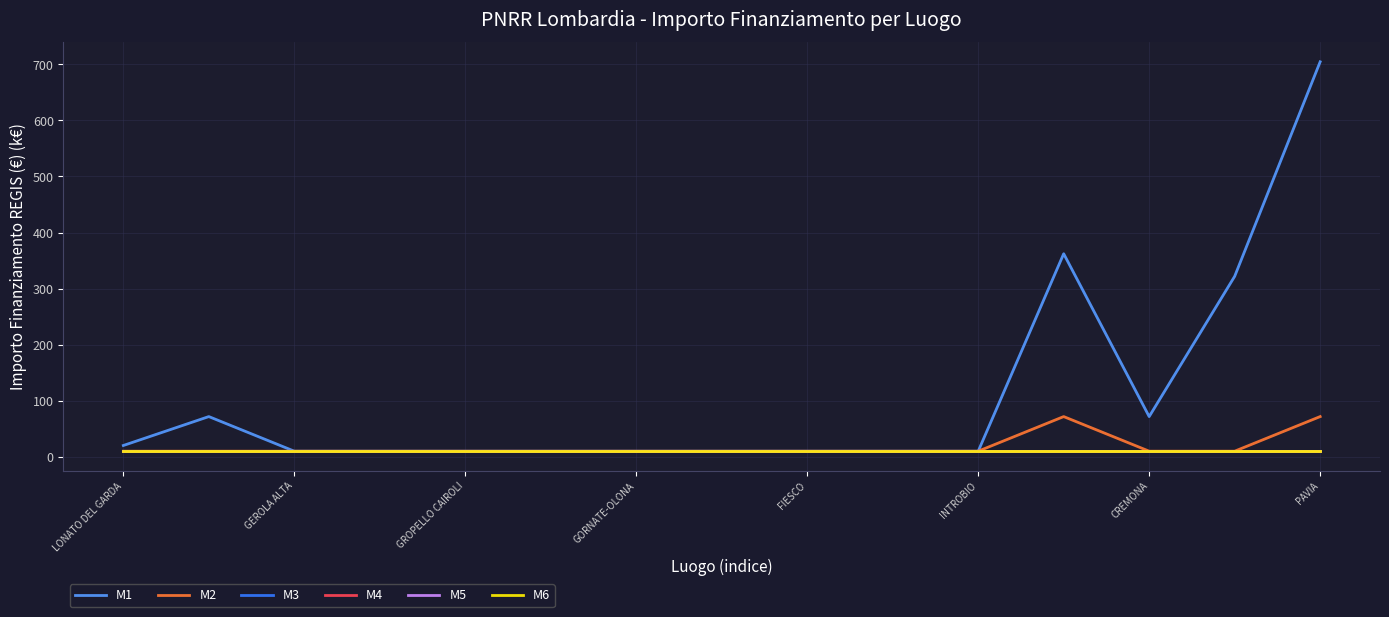

Is this an area chart (filled region under the line)?

No